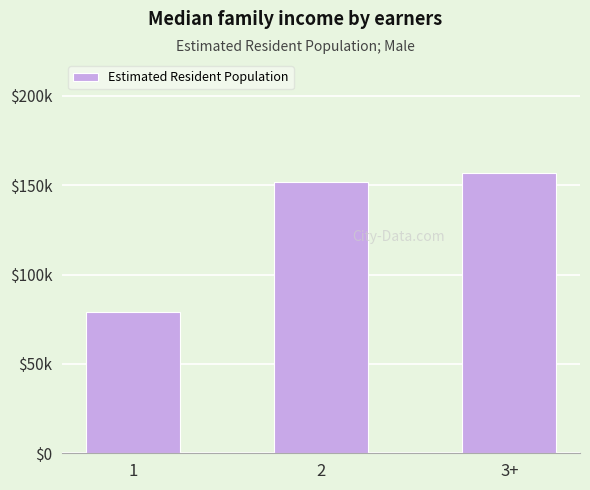

Between 1 and 2, which is larger?

2